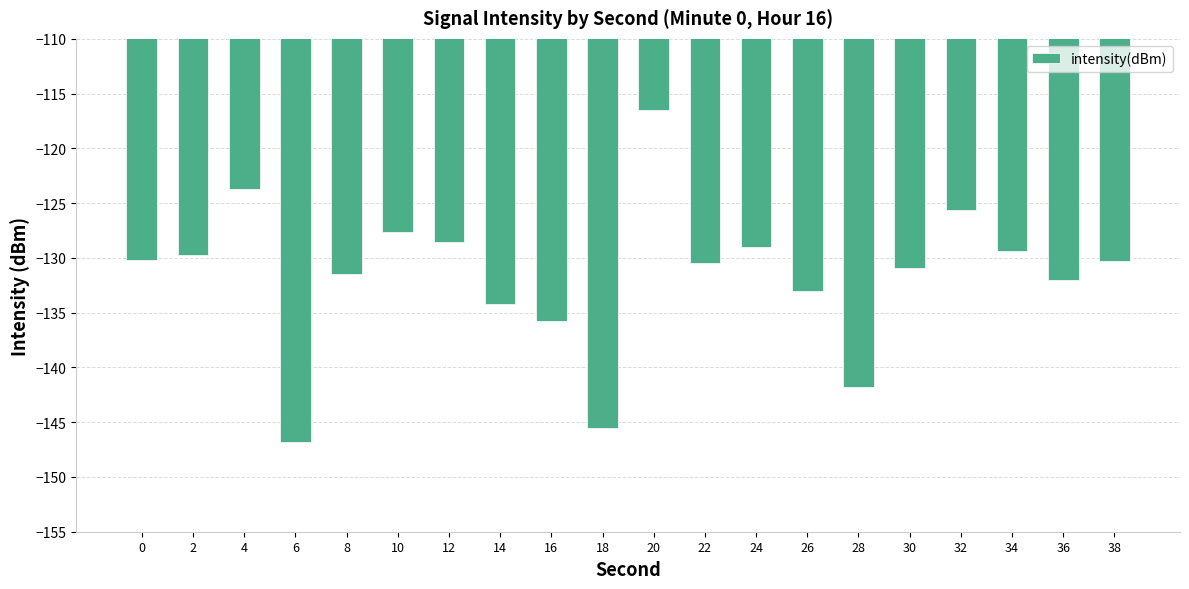

The chart shows a value of -131.5 at 8. True or false?

True